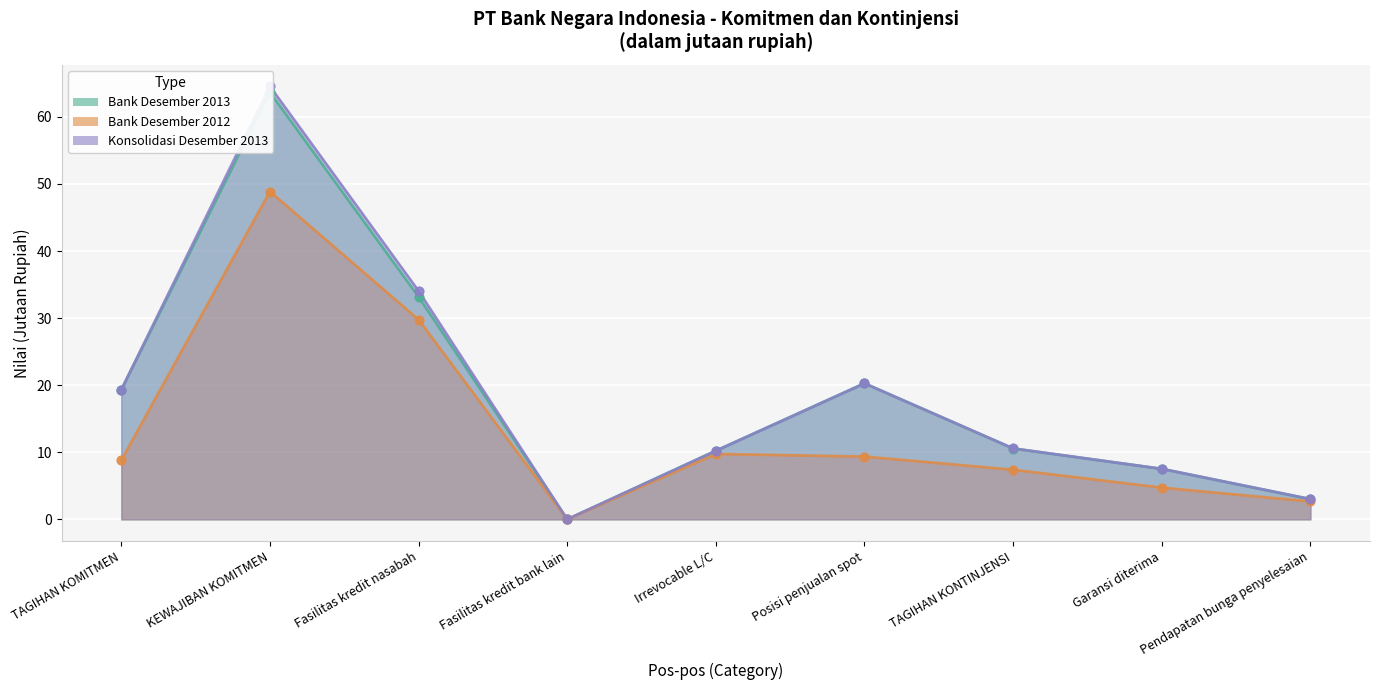

At how many categories does at least one series exceed 45?

1